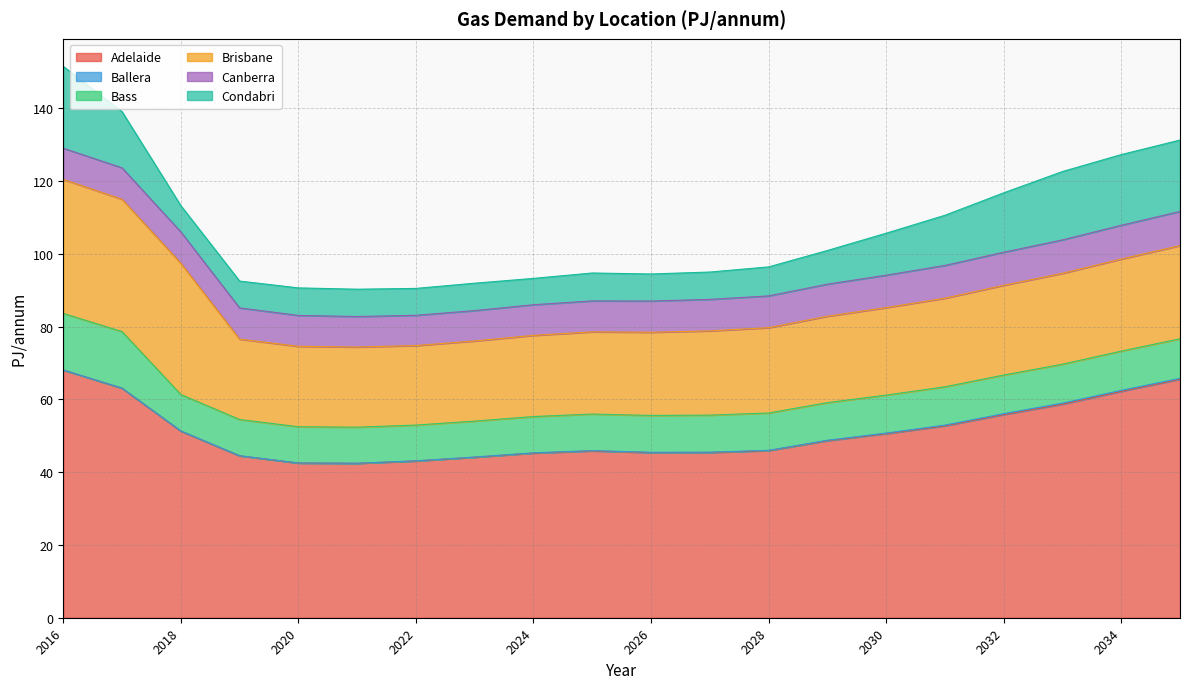

What is the spread (max minus min) of values at 2023?

44.0